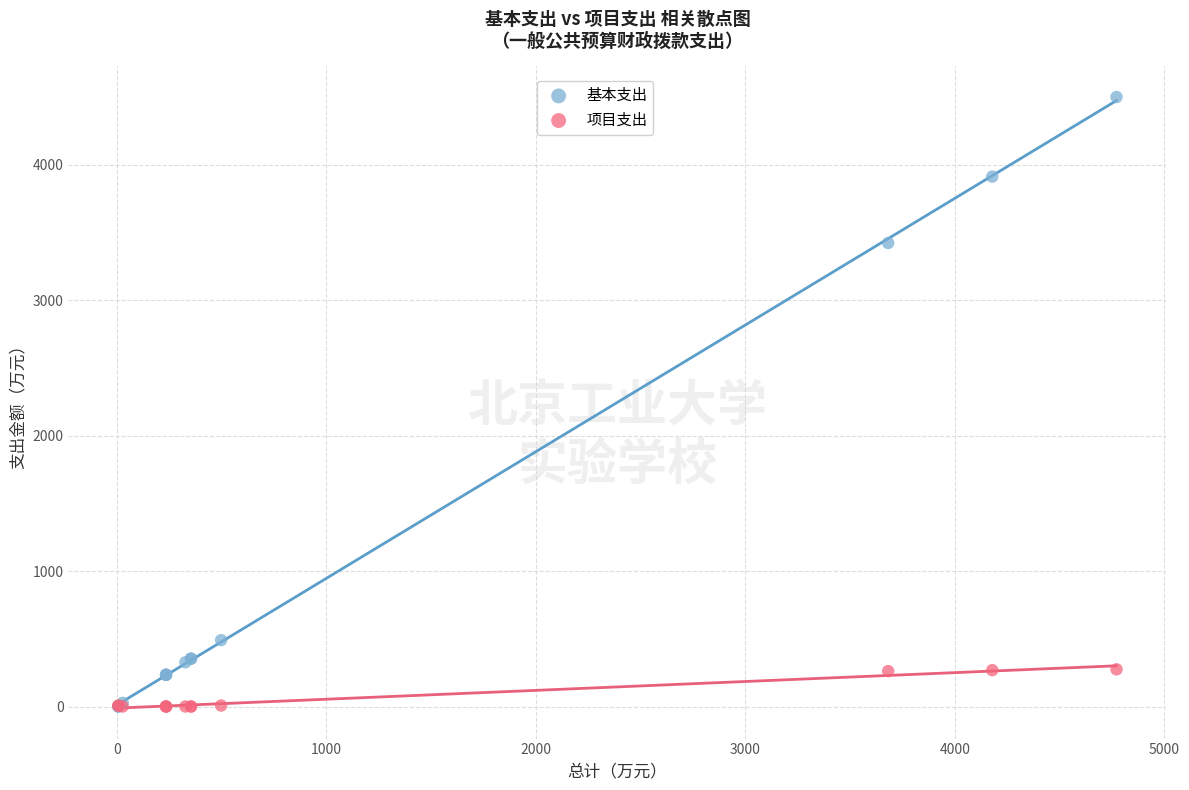

What are all the series names shown in the legend?

基本支出, 项目支出